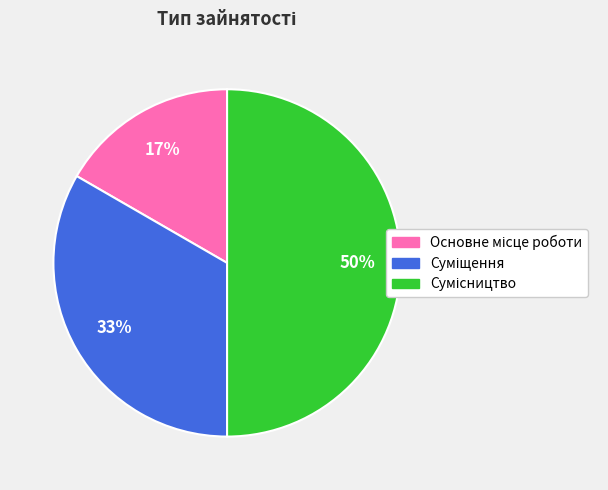

To the nearest percent, what is the average slice percentage?

33%